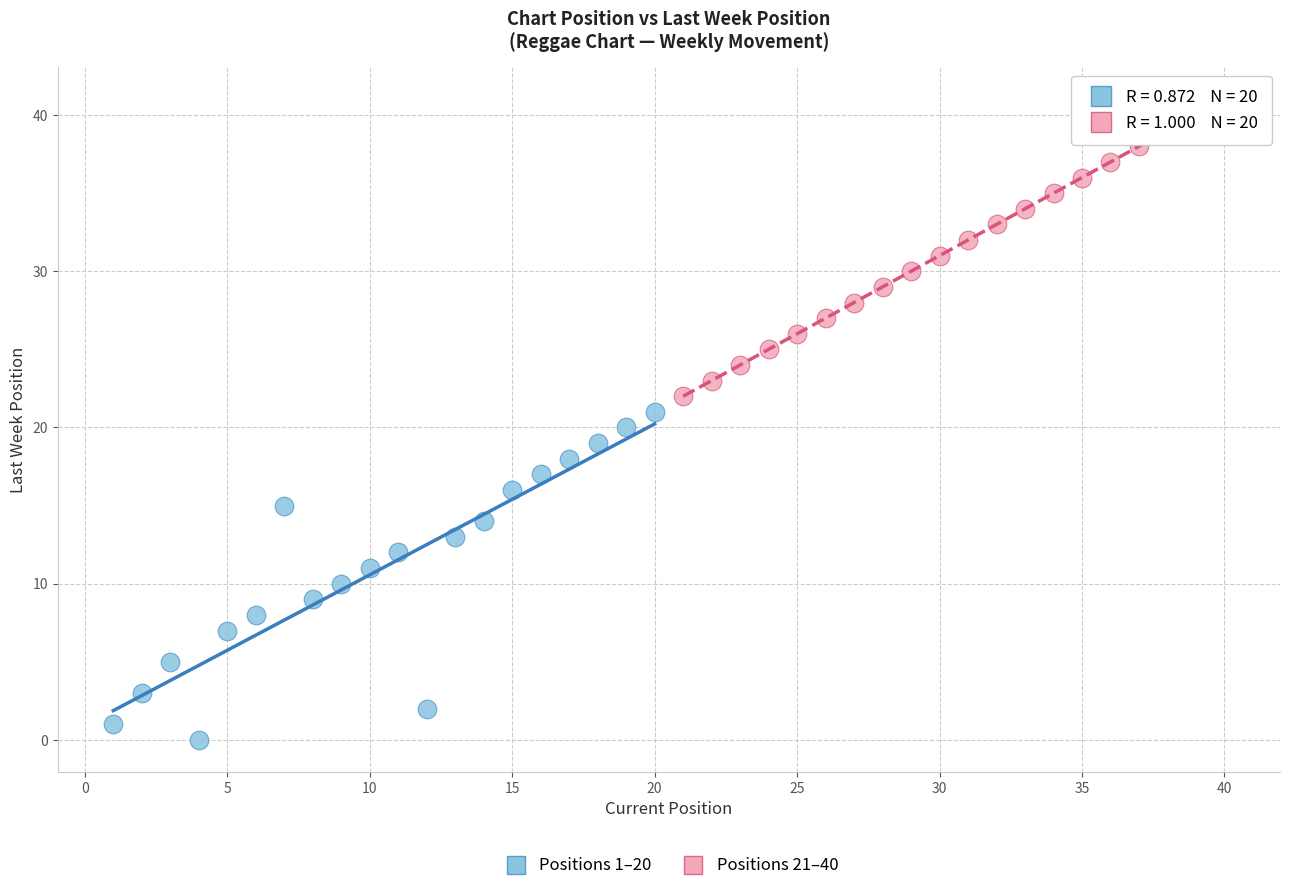

Which series contains the lowest Y value?

Positions 1–20